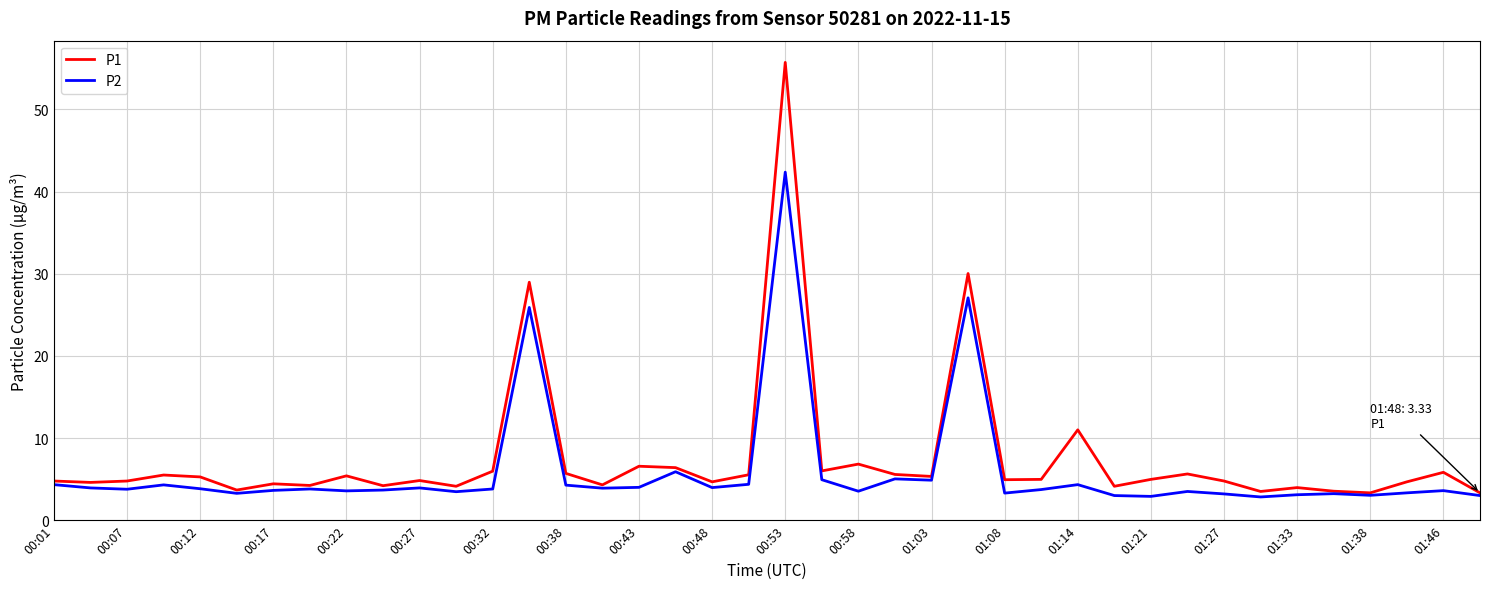

What is the sum of all P1 values?

302.0